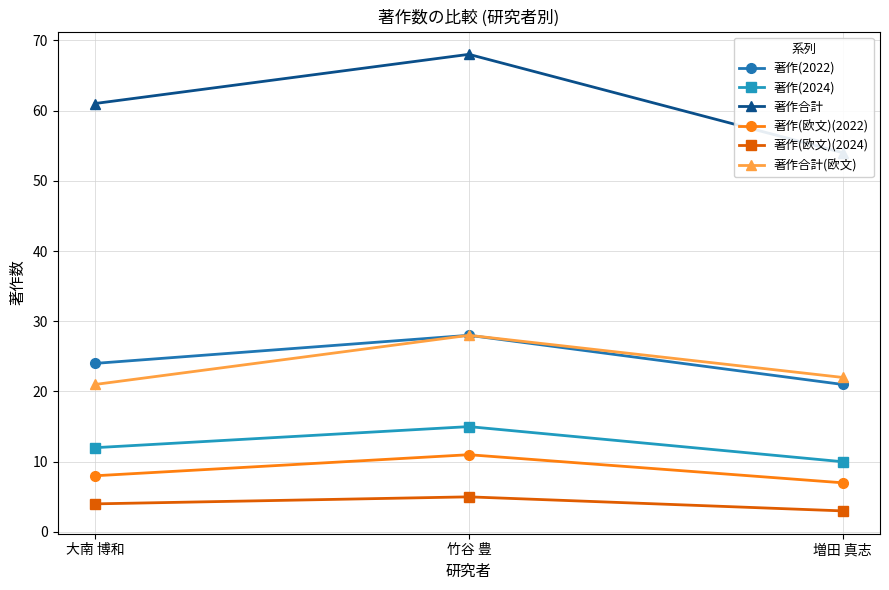

What is the total value across all series at 大南 博和?

130